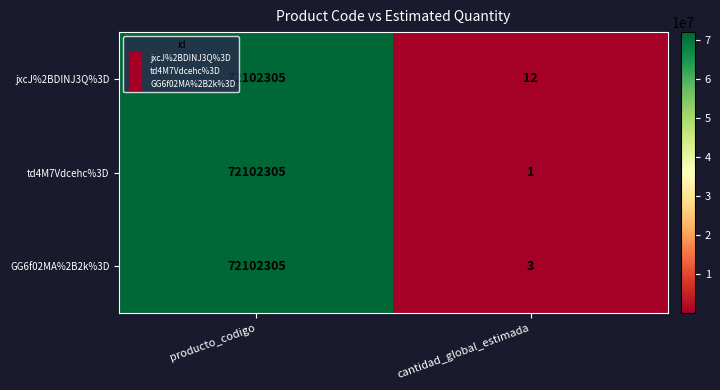

Rank the categories by GG6f02MA%2B2k%3D value from lowest to highest.

cantidad_global_estimada, producto_codigo